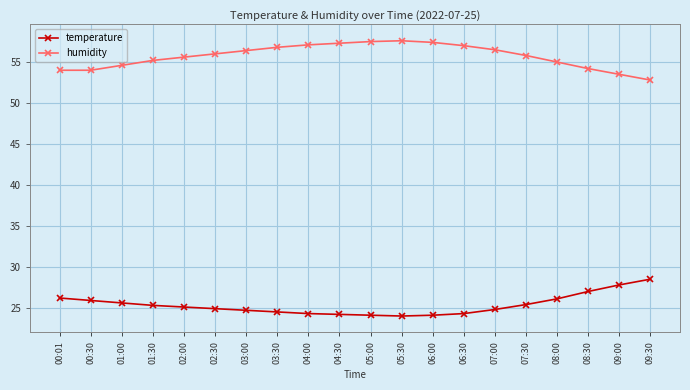

What is the difference between the highest and lowest values at 06:30?

32.7